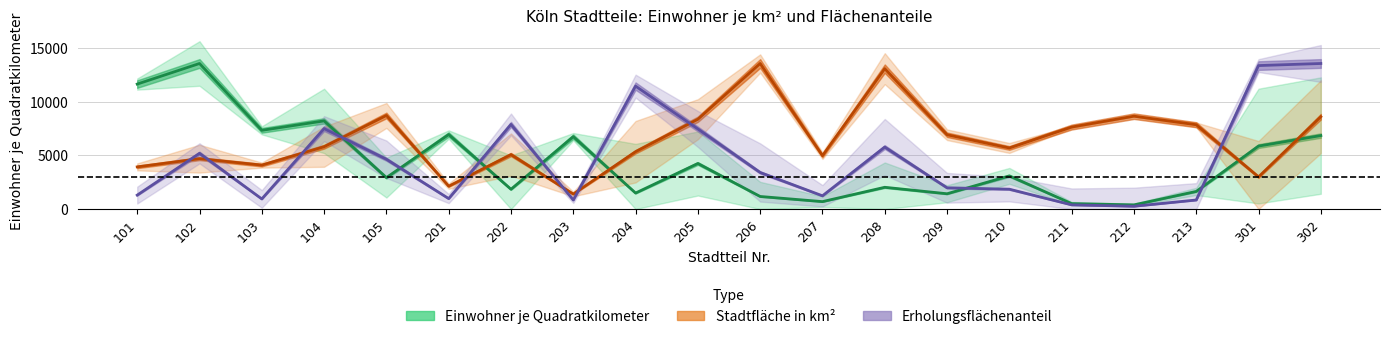

How many categories are shown in the chart?

20